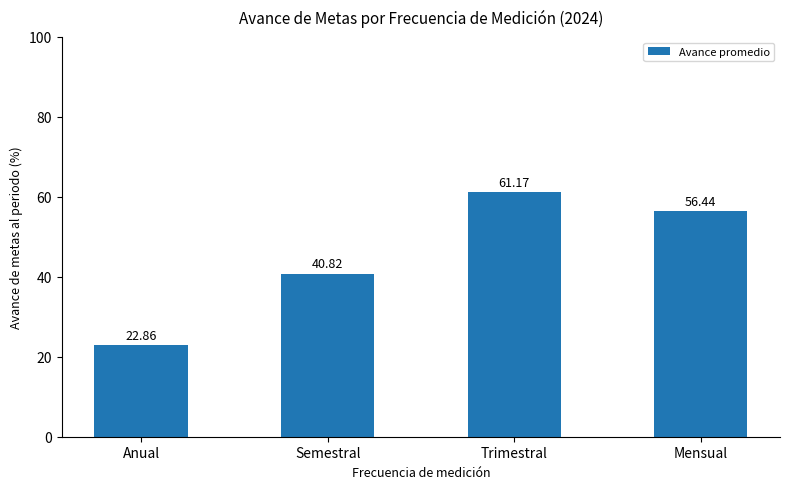

Reading left to right, transcribe all the data shown in this chart.

Anual=22.9	Semestral=40.8	Trimestral=61.2	Mensual=56.4